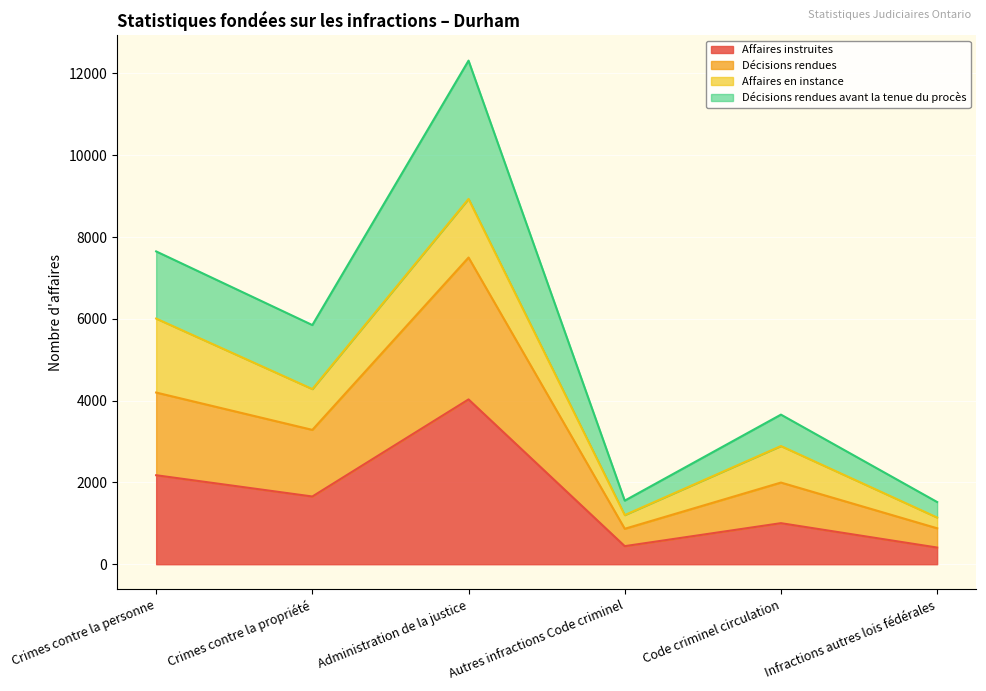

What is the difference between the maximum and minimum values in the Décisions rendues series?

6632